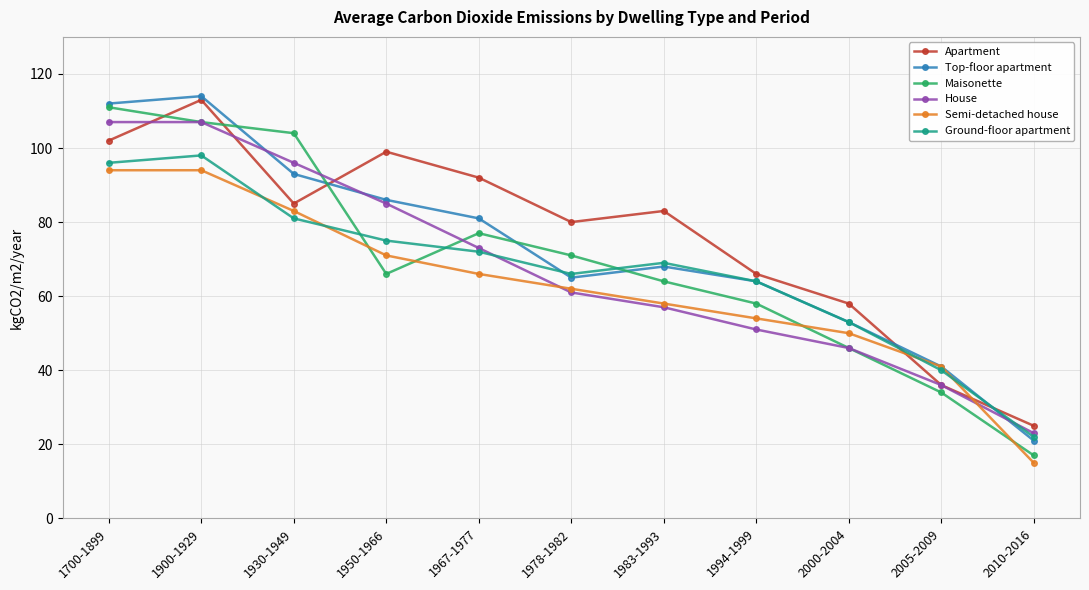

The value of Maisonette at 2010-2016 is 17. True or false?

True